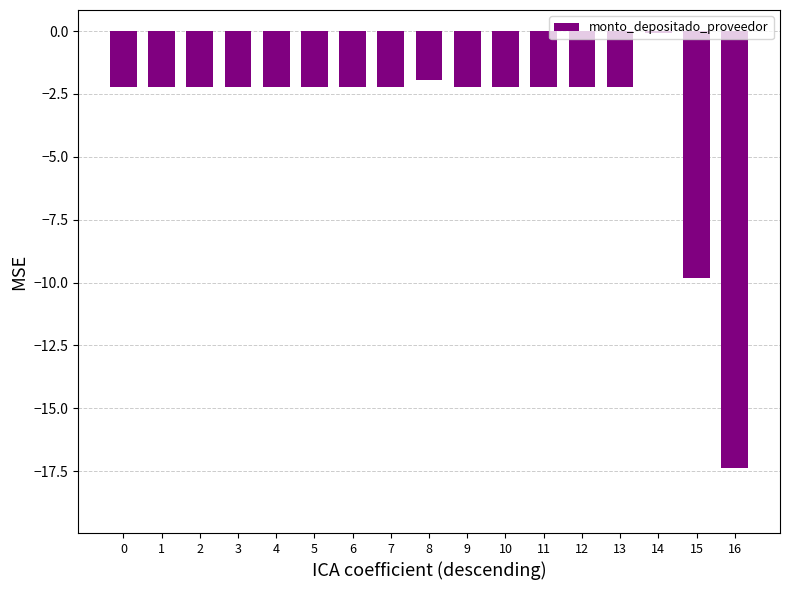

What is the difference between the maximum and minimum values?

17.3